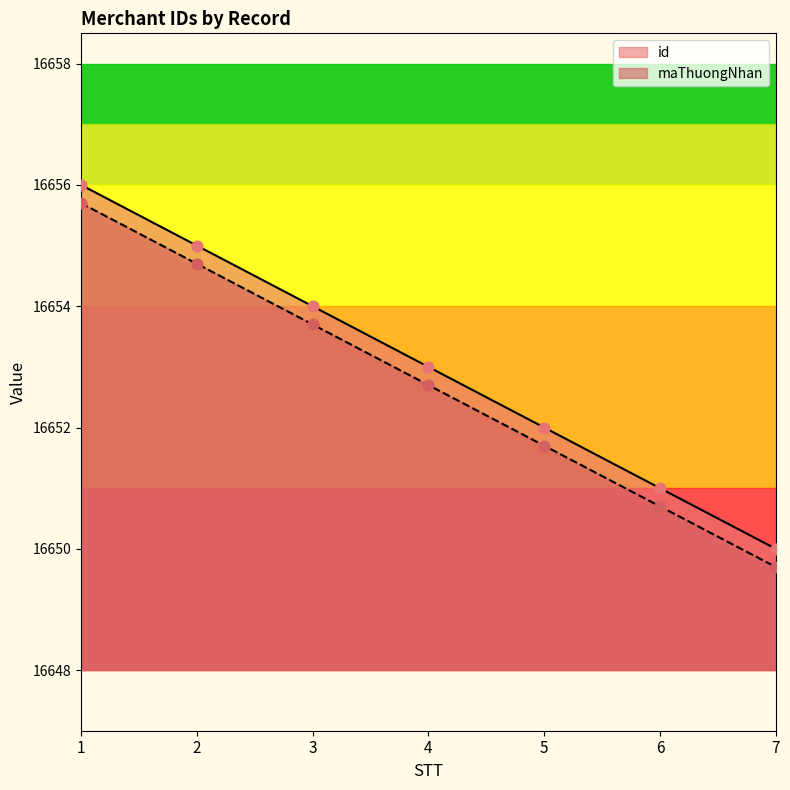

What is the total value across all series at 4?

33305.7